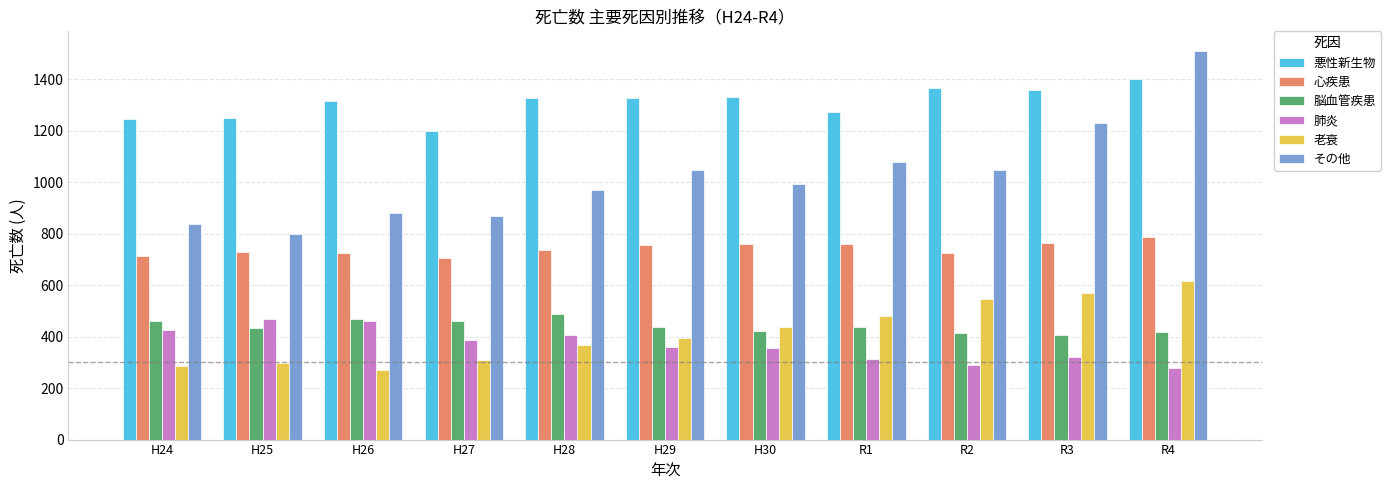

At R2, list the series in order from smallest to largest.

肺炎, 脳血管疾患, 老衰, 心疾患, その他, 悪性新生物